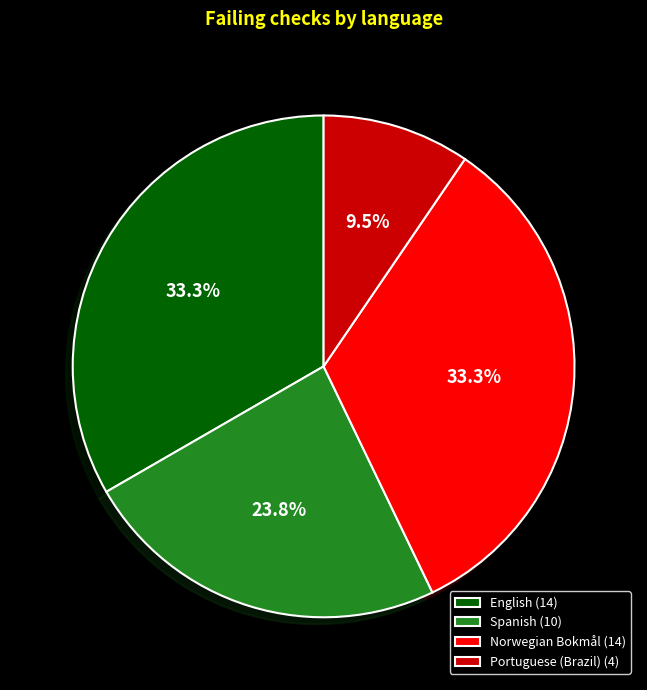

Do Spanish (10) and Portuguese (Brazil) (4) together represent more than half of the pie?

No